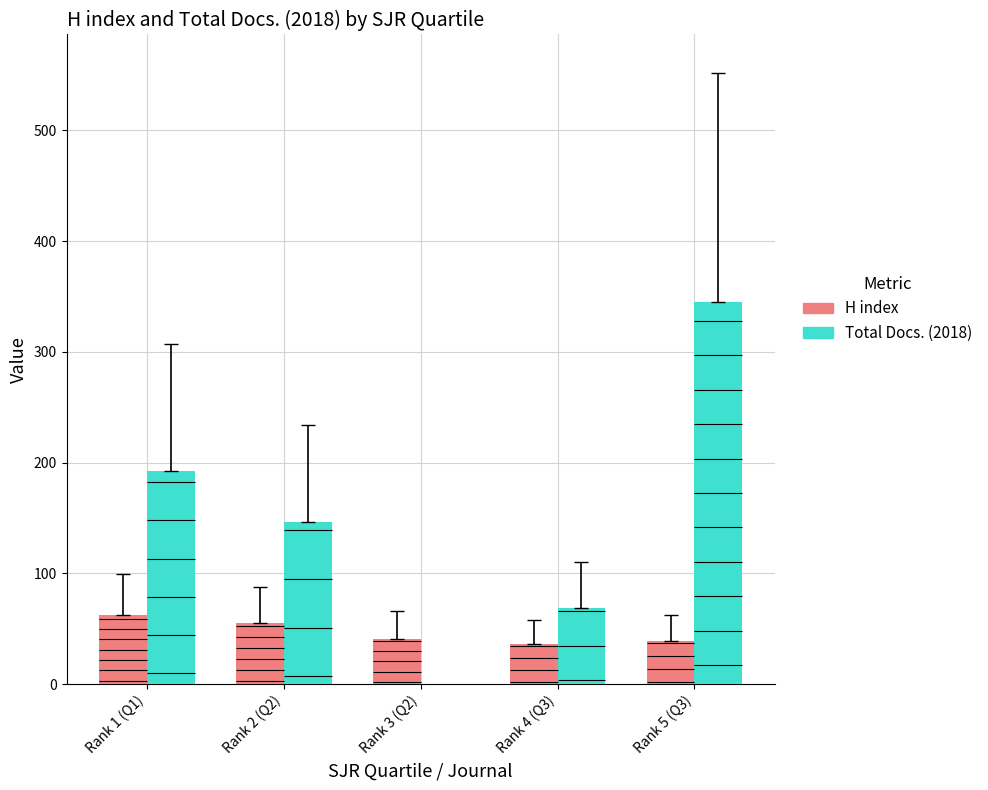

How many groups of bars are there?

5